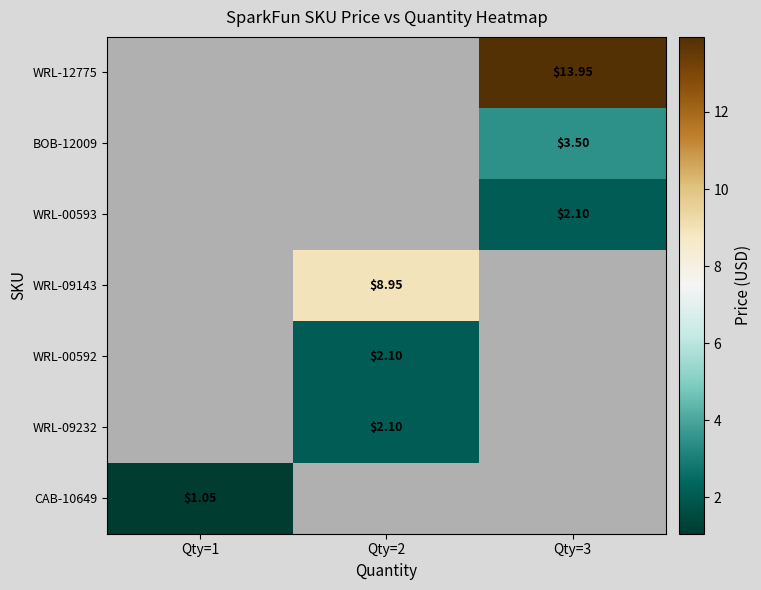

At which label does row_6 reach its peak?

Qty=1